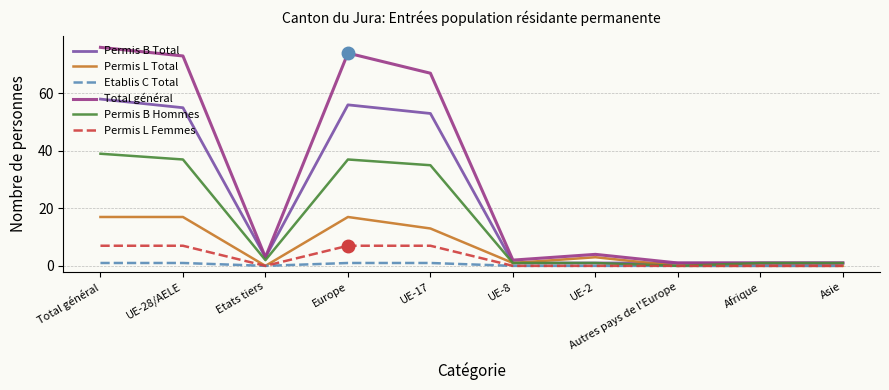

What is the average value of the Permis L Total series?

7